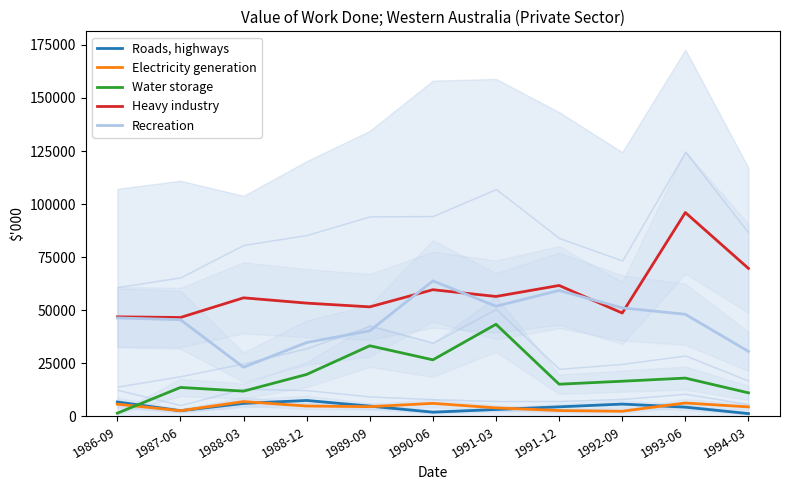

Where do Electricity generation and Roads, highways first cross each other?

1987-06 and 1988-03